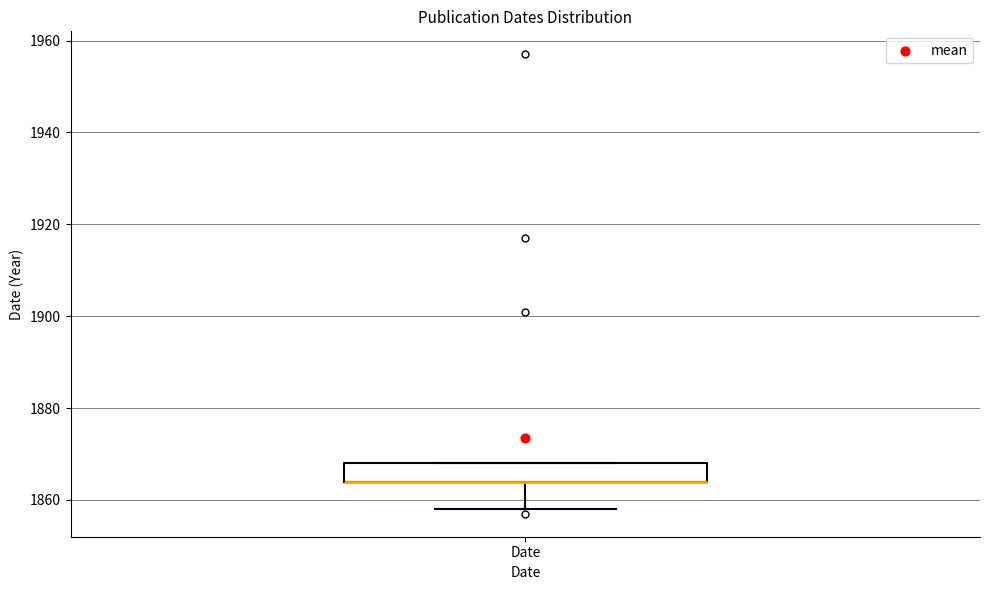

Transcribe this box plot: give where the median line is, the range the box spans, and where the two whiskers end, as read against the y-axis. The values are not printed on the chart, so give them approximately, as read against the axis.

median 1864 (drawn on the box's lower edge), box 1864 to 1868, whiskers 1858 to 1868